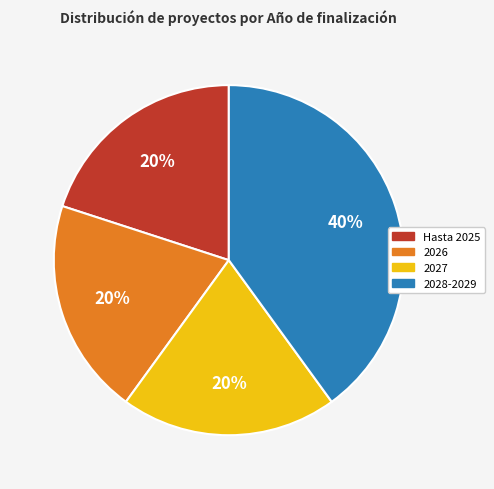

To the nearest percent, what is the average slice percentage?

25%